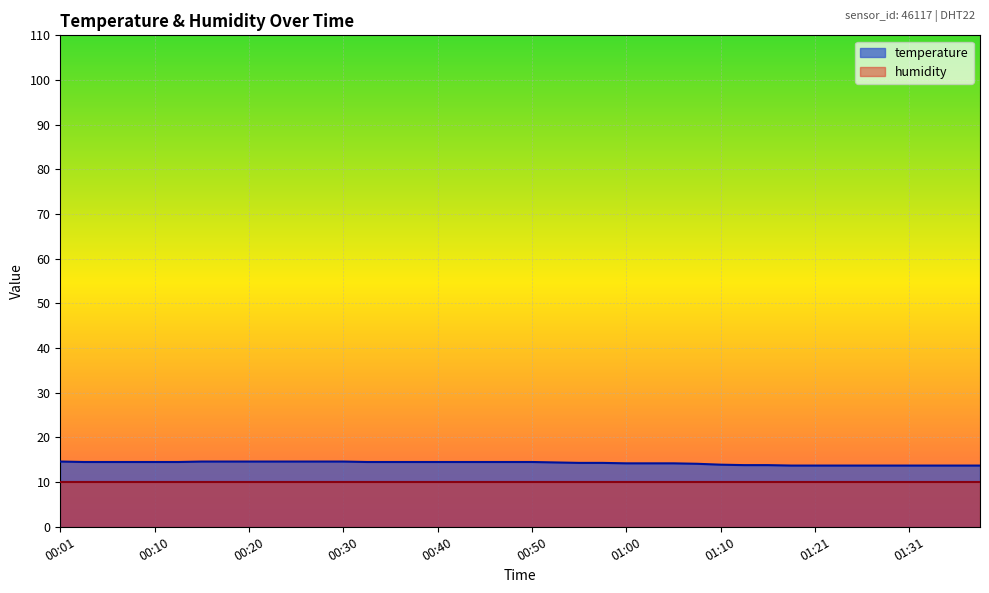

Rank the categories by value from lowest to highest.

01:18, 01:21, 01:24, 01:26, 01:29, 01:31, 01:34, 01:36, 01:39, 01:13, 01:15, 01:10, 01:07, 01:00, 01:02, 01:05, 00:55, 00:57, 00:52, 00:03, 00:06, 00:08, 00:10, 00:13, 00:32, 00:35, 00:37, 00:40, 00:42, 00:45, 00:47, 00:50, 00:01, 00:15, 00:18, 00:20, 00:23, 00:25, 00:28, 00:30